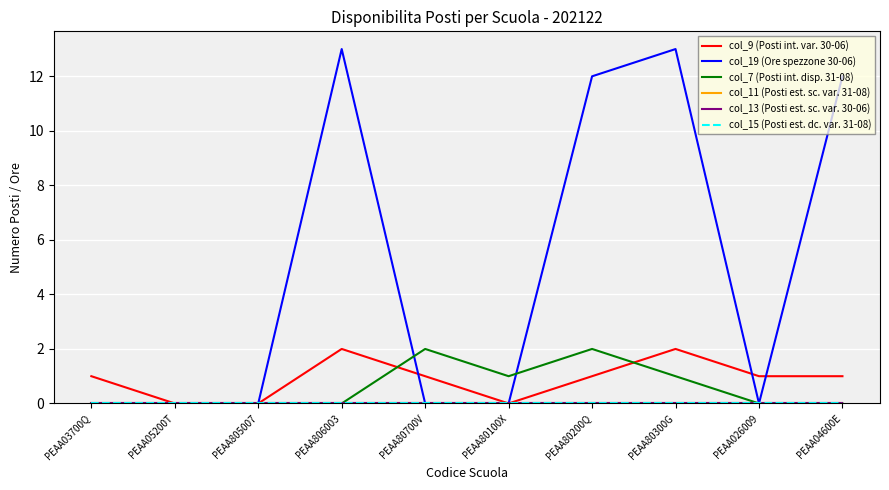

Is the value of col_15 (Posti est. dc. var. 31-08) at PEAA05200T greater than the value of col_7 (Posti int. disp. 31-08) at PEAA80300G?

No